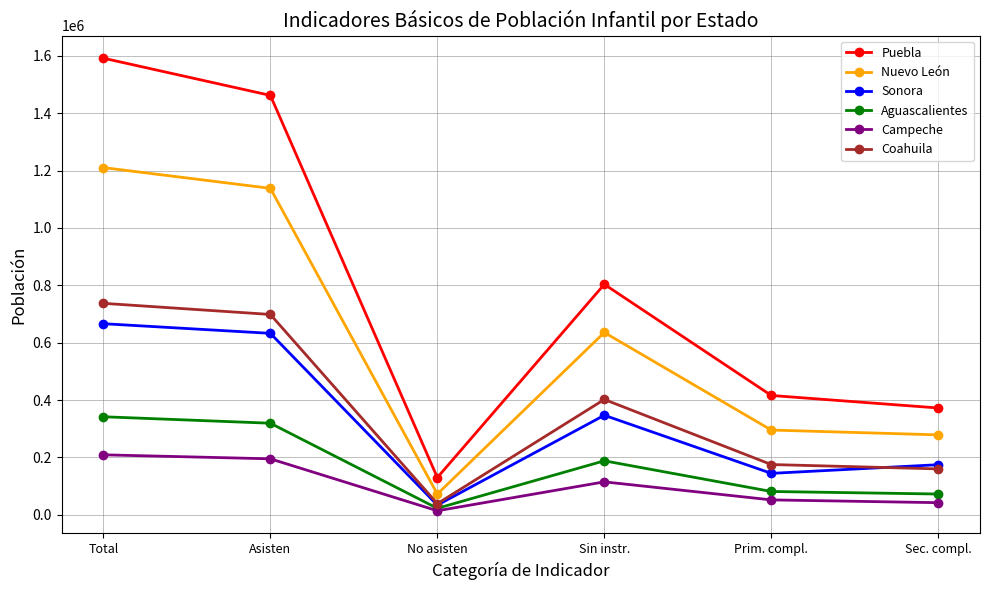

True or false: Coahuila and Nuevo León intersect in this chart.

False